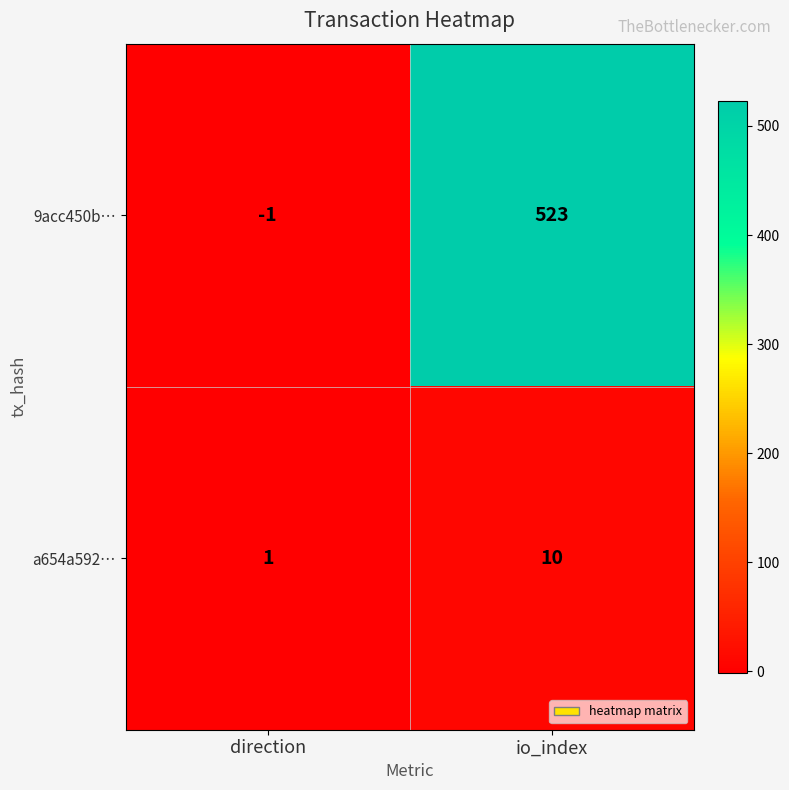

What is the spread (max minus min) of values at io_index?

513